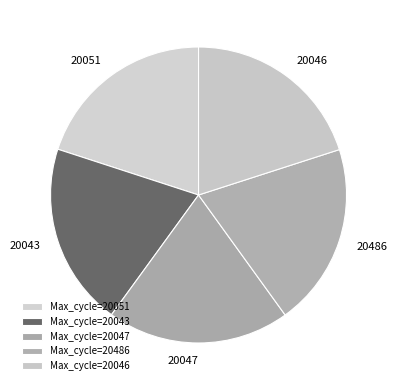

How many segments does this pie chart have?

5